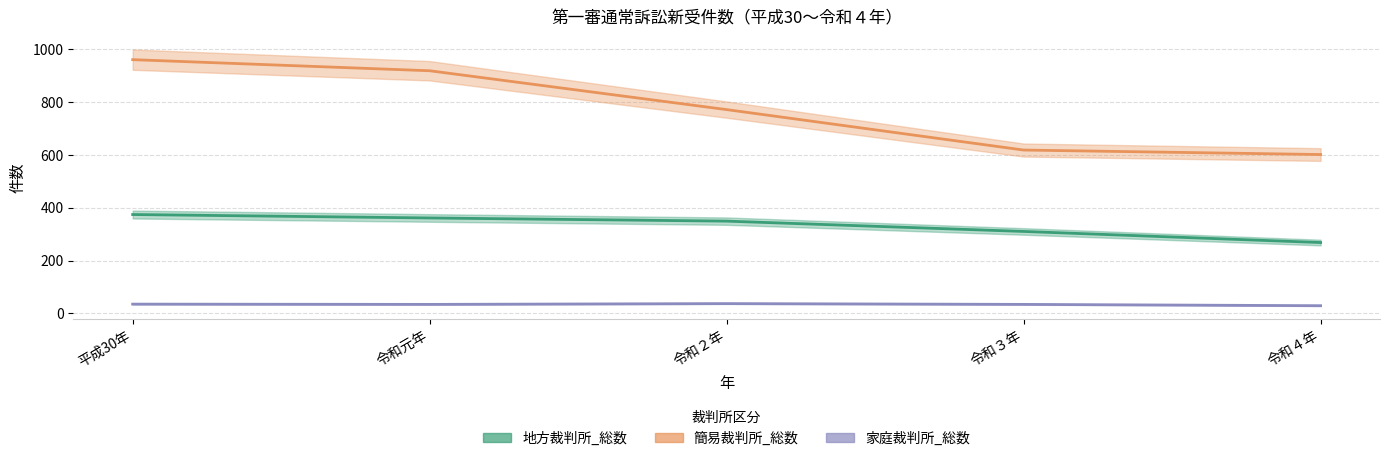

Which has a higher value, 令和元年 or 令和３年?

令和元年